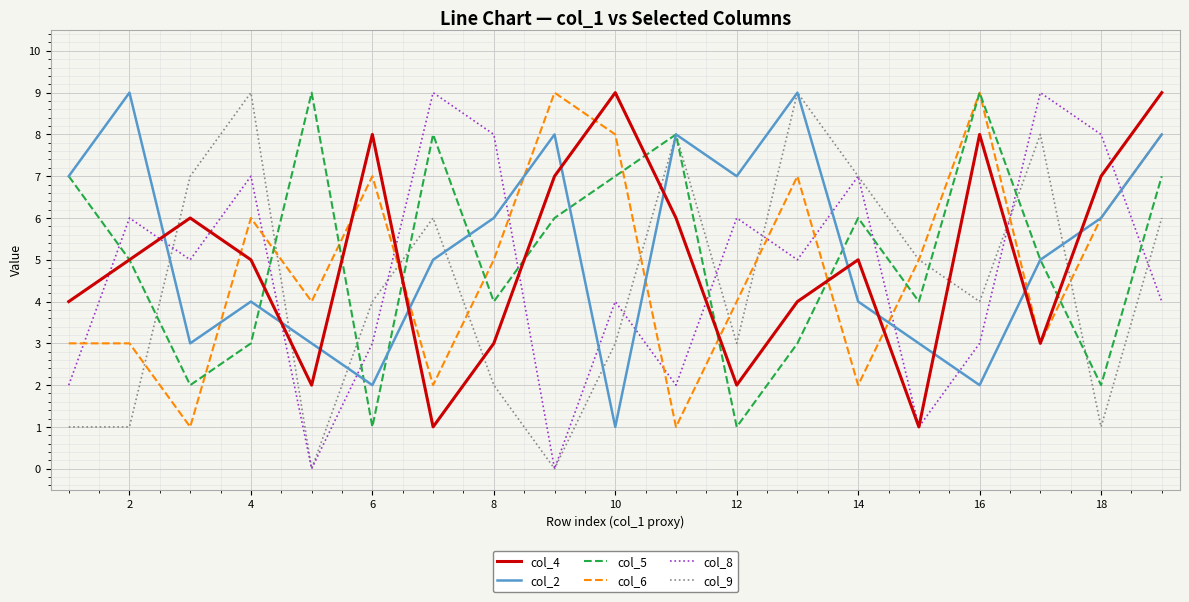

True or false: col_2 and col_4 cross at least once.

True